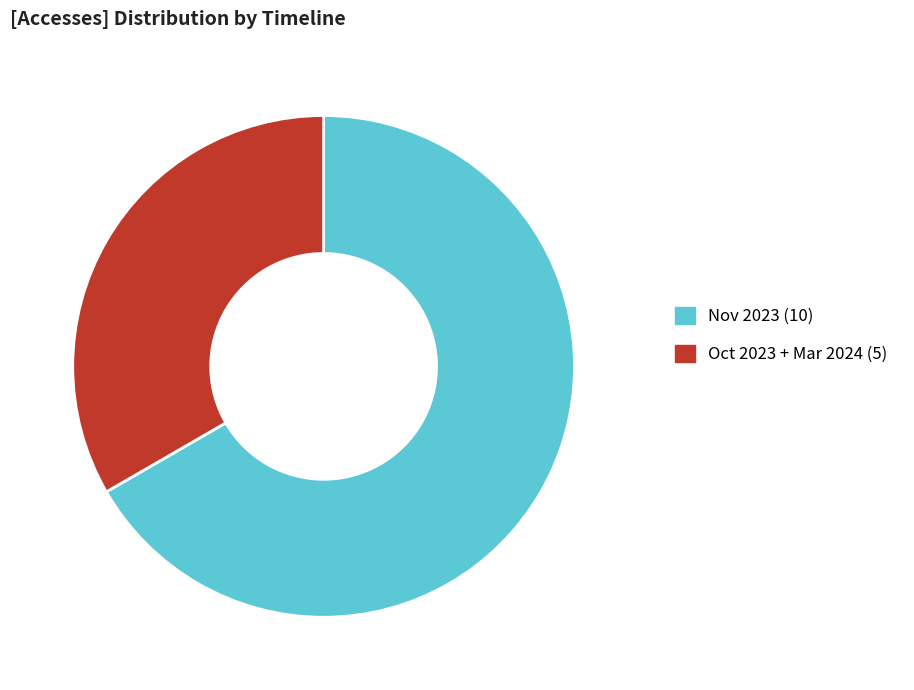

Which category accounts for the majority?

Nov 2023 (10)